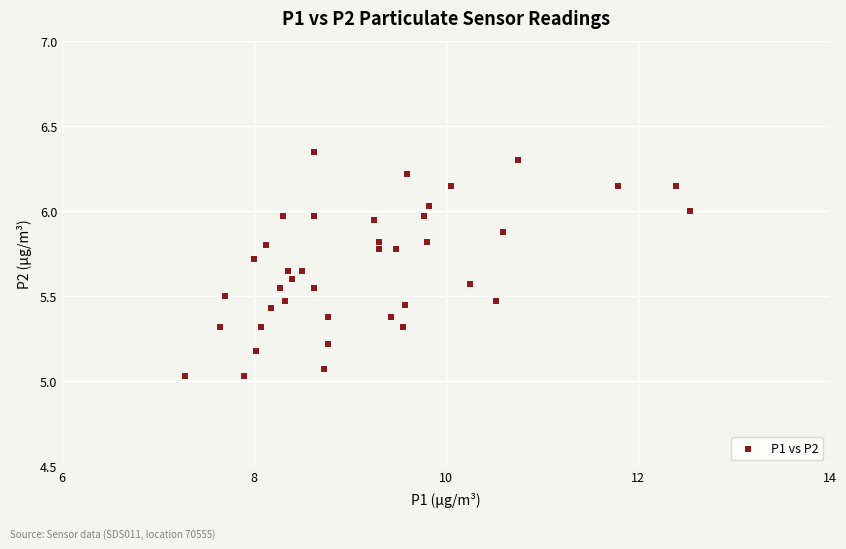

What is the range of X values (max minus min)?

5.3